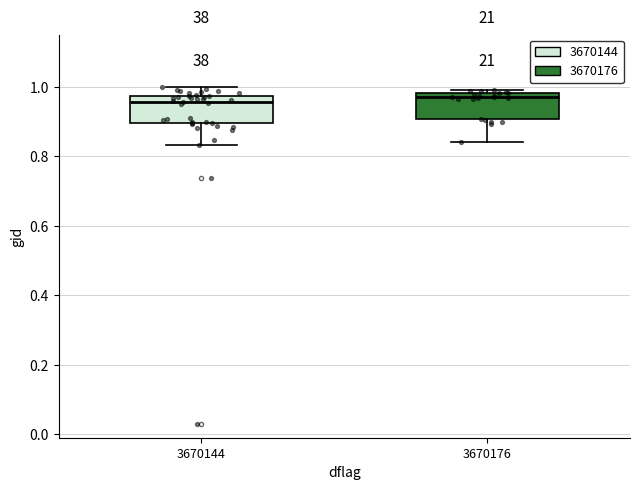

Reading left to right, read every box against the y-axis: the position of its median line, the range the box covers, and the ends of its whiskers. The values are not printed on the chart, so give them approximately, as read against the axis.

3670144: median 0.96, box 0.90 to 0.98, whiskers 0.84 to 1.00
3670176: median 0.98 (just below the box's upper edge), box 0.90 to 0.98, whiskers 0.84 to 1.00